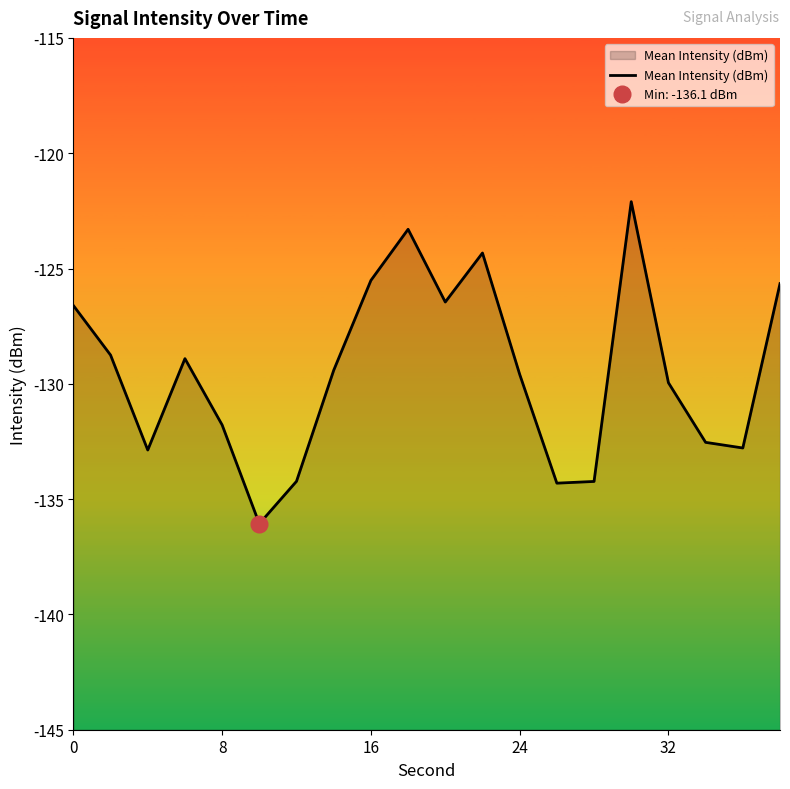

What is the minimum value for Mean Intensity (dBm)?

-136.1